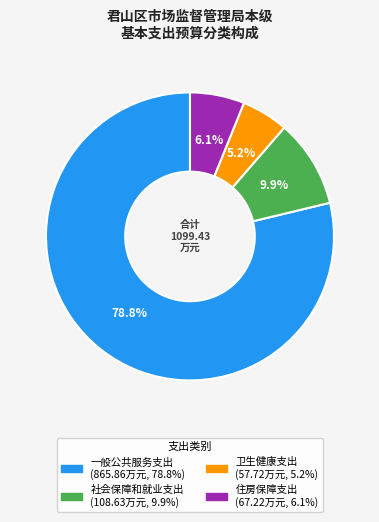

Is it true that 住房保障支出 is 6% of the pie?

True